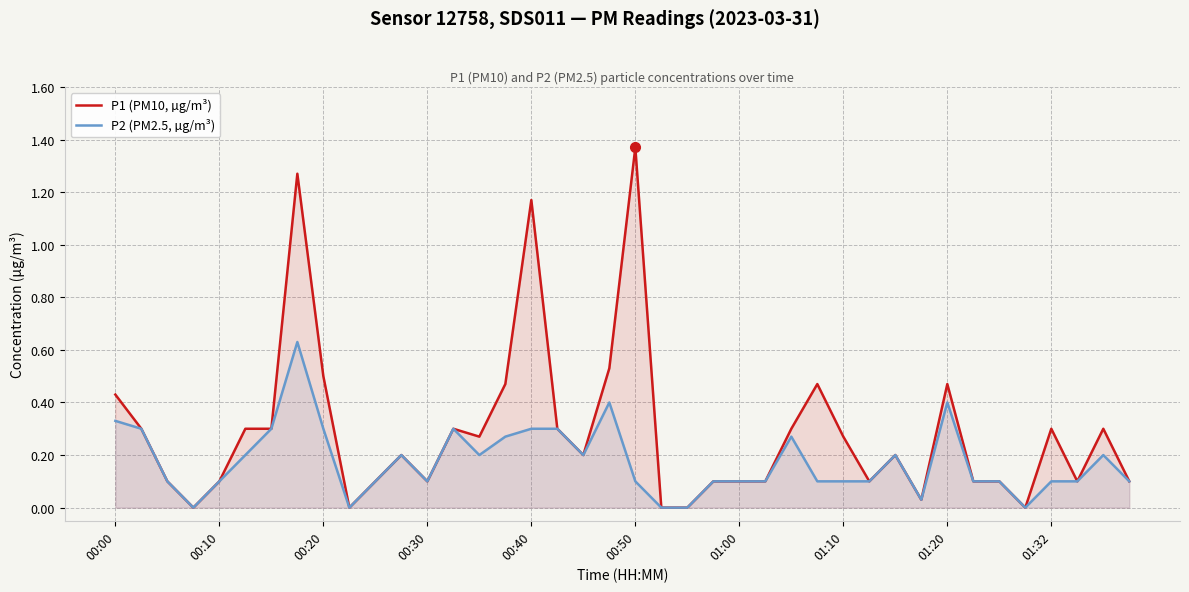

What is the maximum value for P1 (PM10, µg/m³)?

1.4